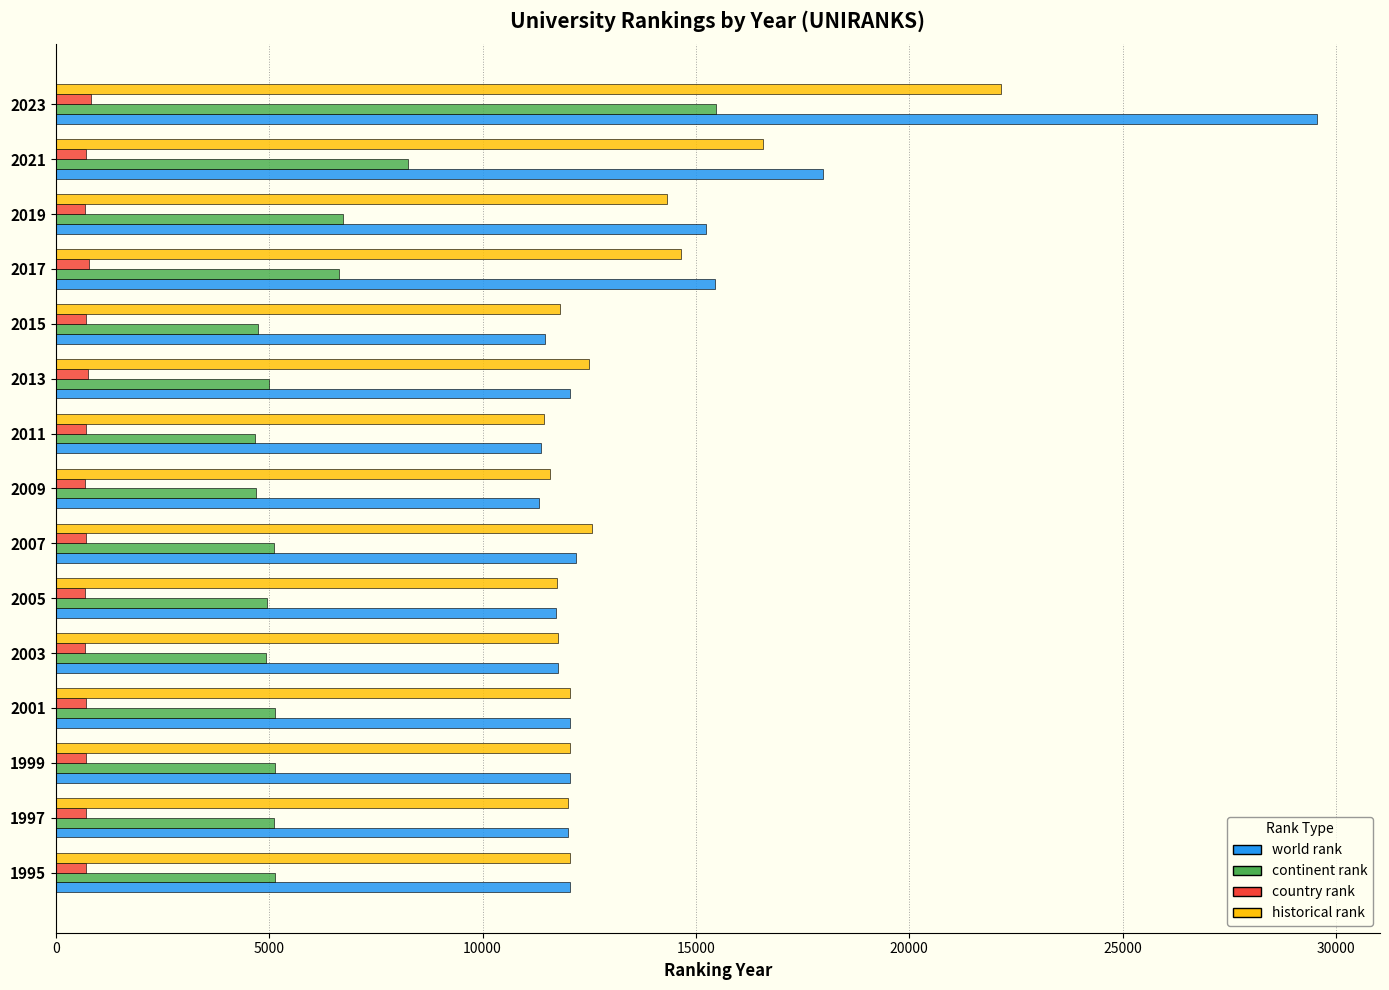

List the series in order of their peak value, lowest first.

country rank, continent rank, historical rank, world rank